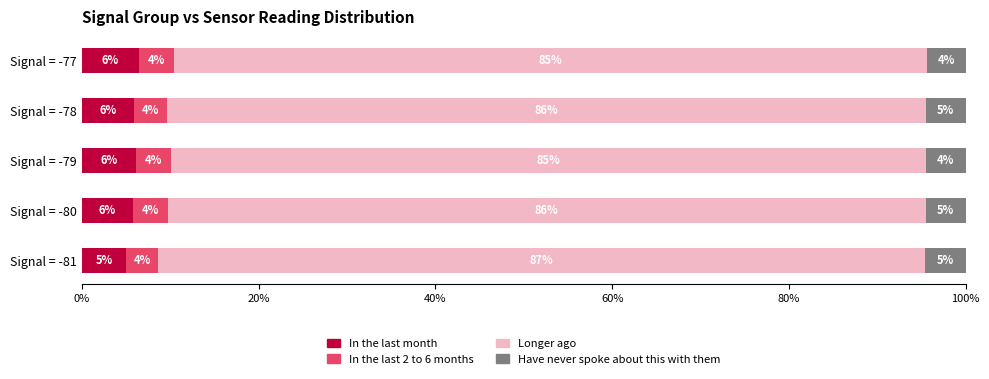

True or false: In the last month has a value of 5.8 at Signal = -80.

True